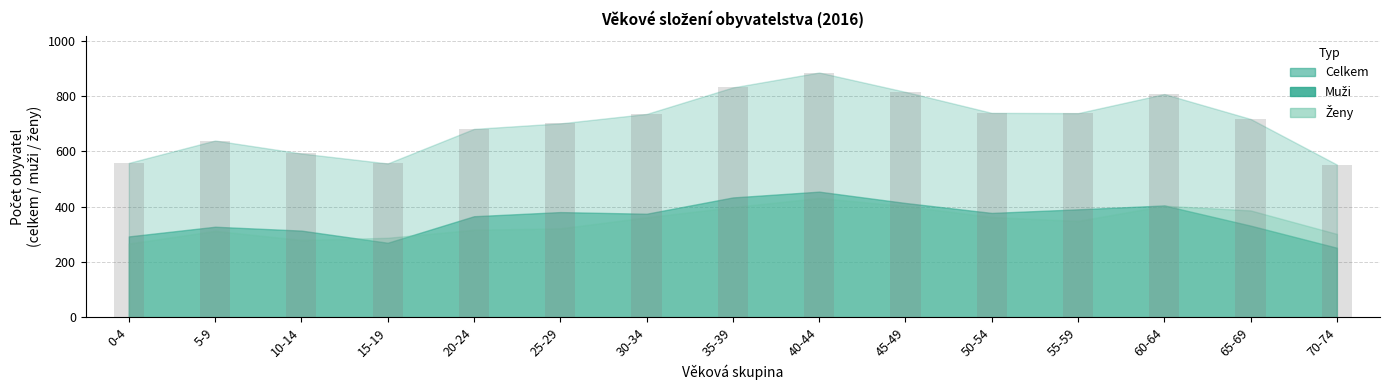

What is the ratio of the value at 10-14 to the value at 65-69?

0.8